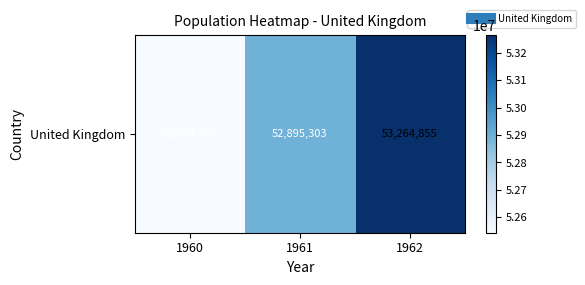

Count the values in the range 52544356 to 53264855.

3